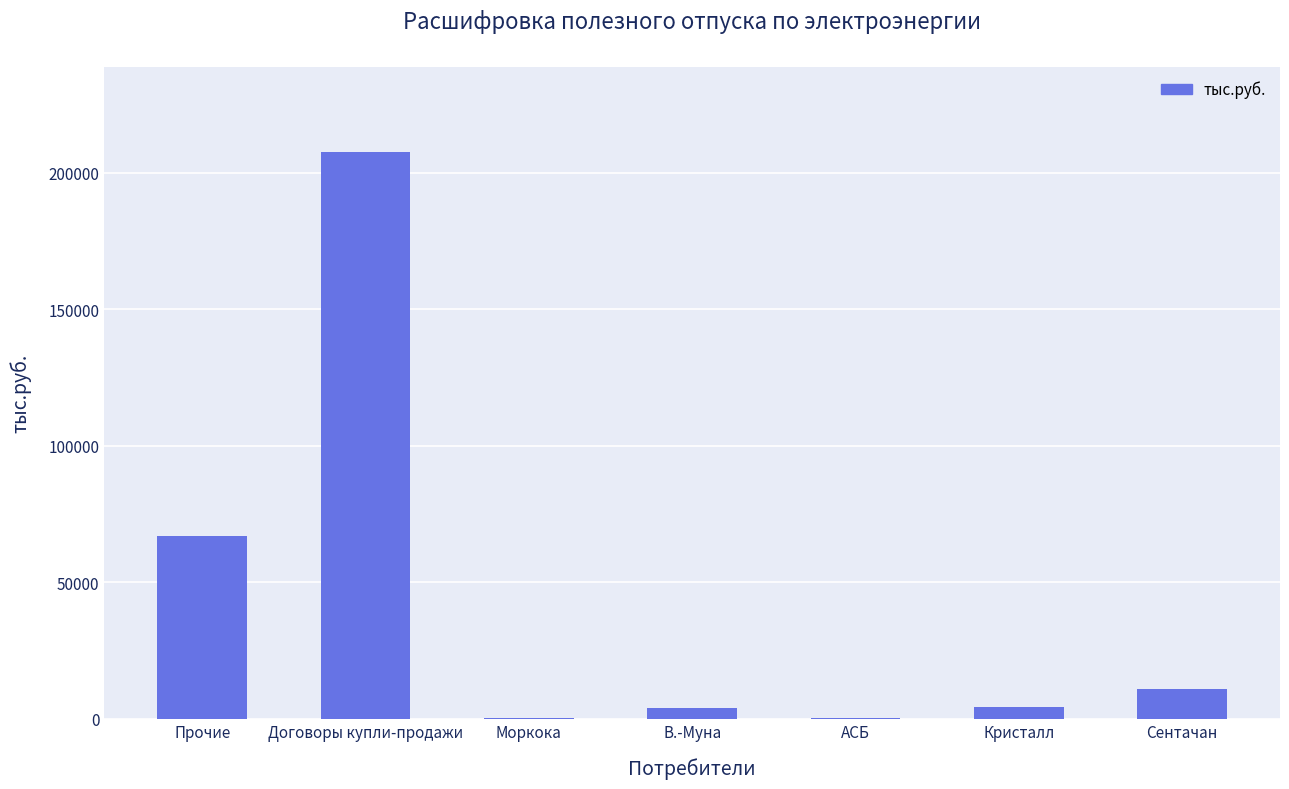

Where is the data nearest to the value 103886?

Прочие